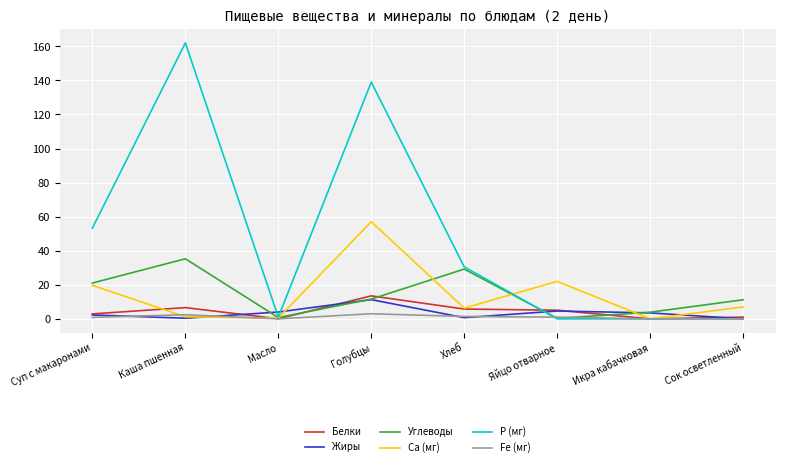

Which series changed the most between Икра кабачковая and Сок осветленный?

Углеводы